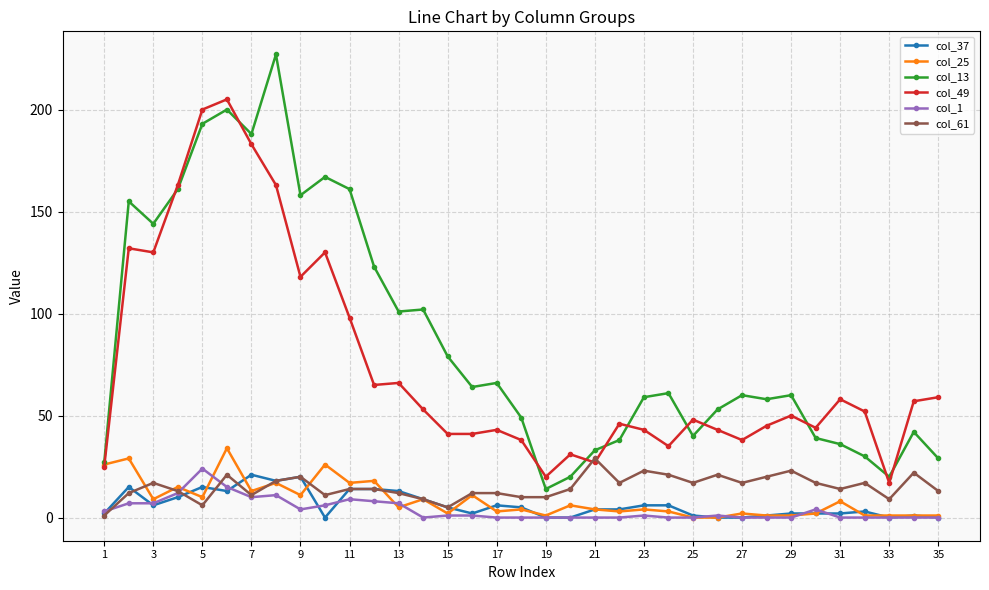

Which series has the widest spread of values?

col_13